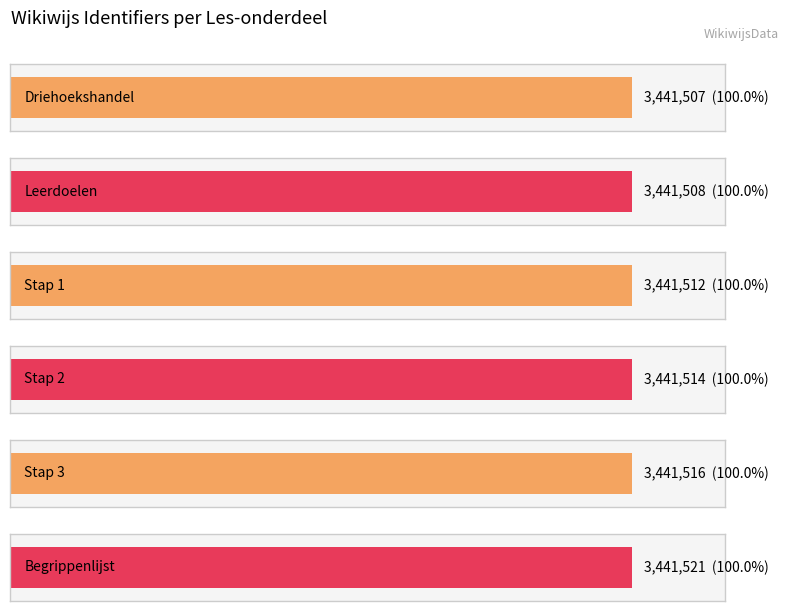

List the labels in order of value, smallest first.

Driehoekshandel, Leerdoelen, Stap 1, Stap 2, Stap 3, Begrippenlijst